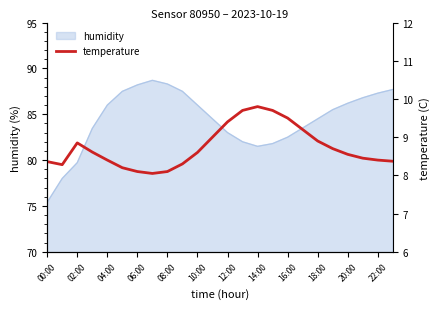

What is the minimum value for humidity?

75.4